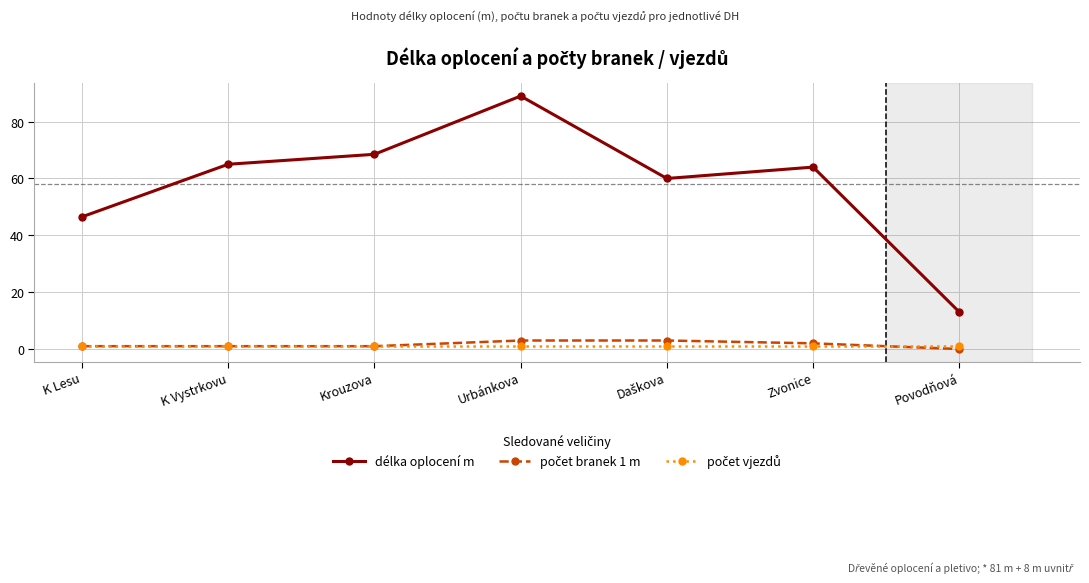

What is the label of the 7th point from the right?

K Lesu